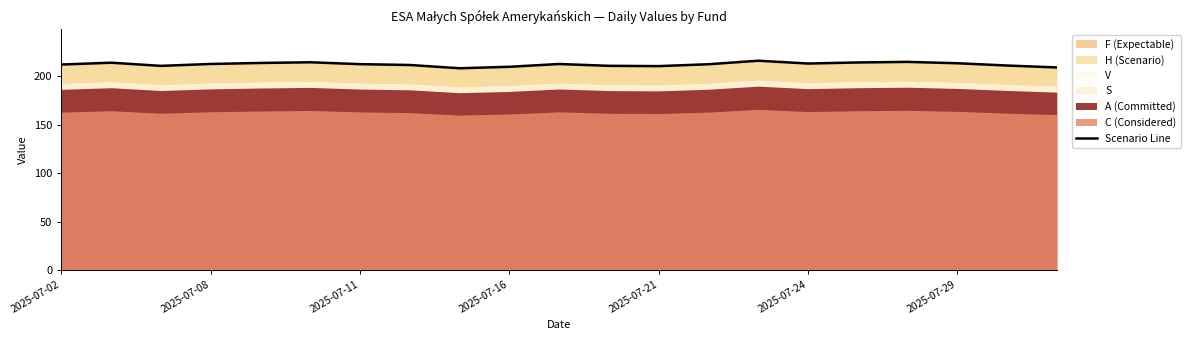

What is the label of the 7th point from the left?

2025-07-11